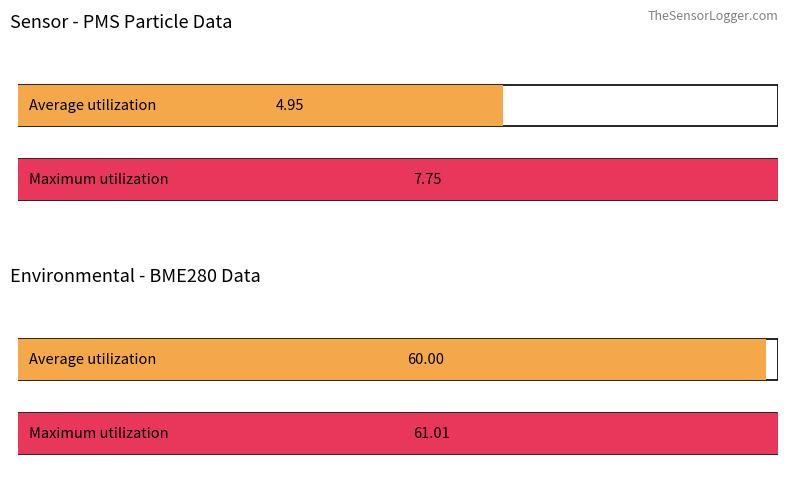

Rank the series at BME280_pressure from highest to lowest value.

Maximum utilization, Average utilization